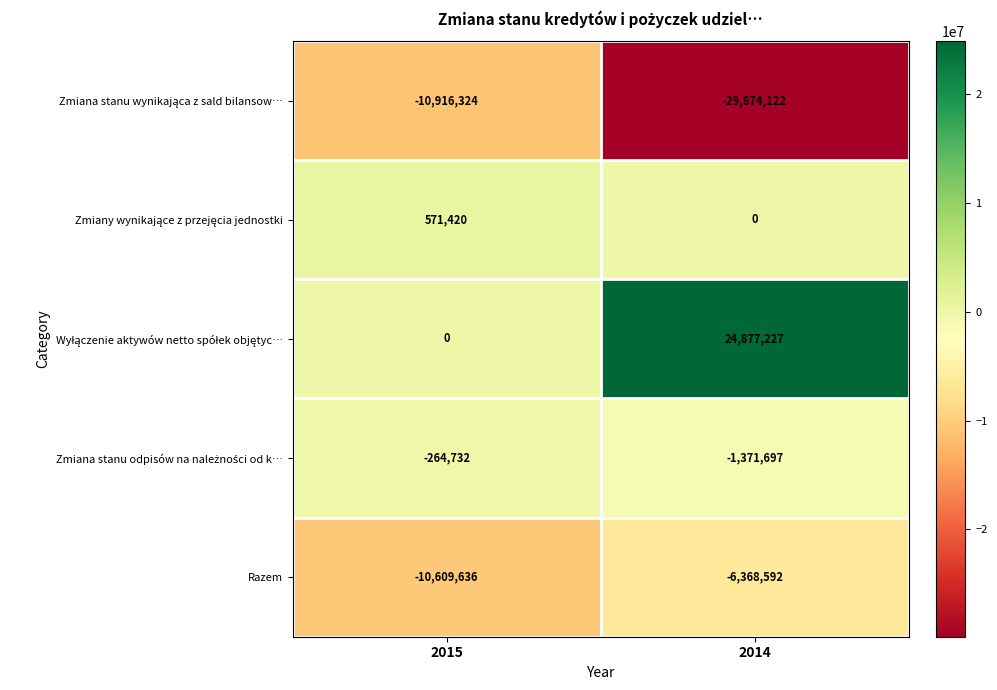

What is the total value across all series at 2015?

-21219272